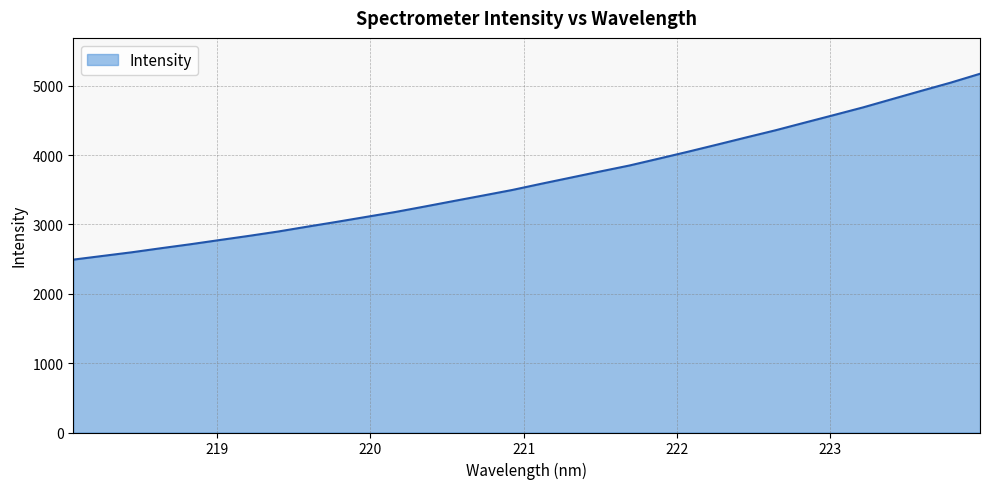

What is the difference between the maximum and minimum values?

2679.9